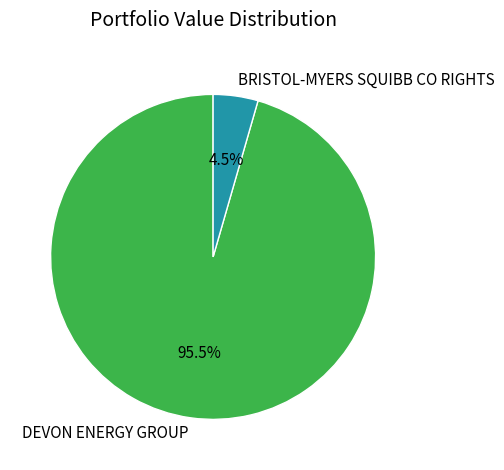

Rank the categories by value from lowest to highest.

BRISTOL-MYERS SQUIBB CO RIGHTS, DEVON ENERGY GROUP